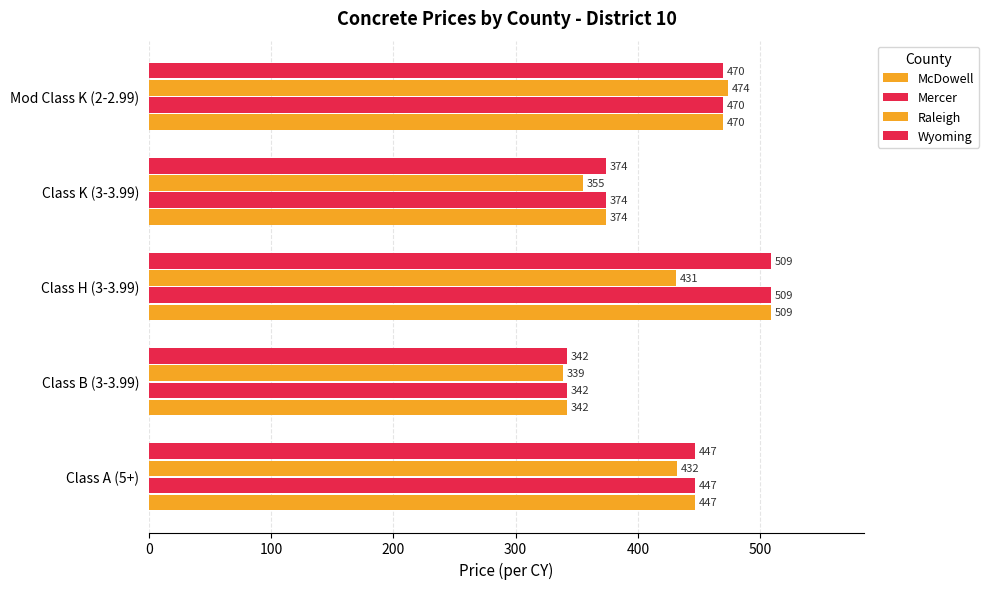

How many series are shown in this chart?

4